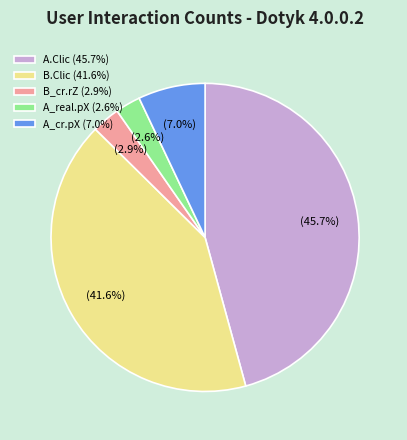

Is B.Clic (41.6%) the majority of the pie?

No